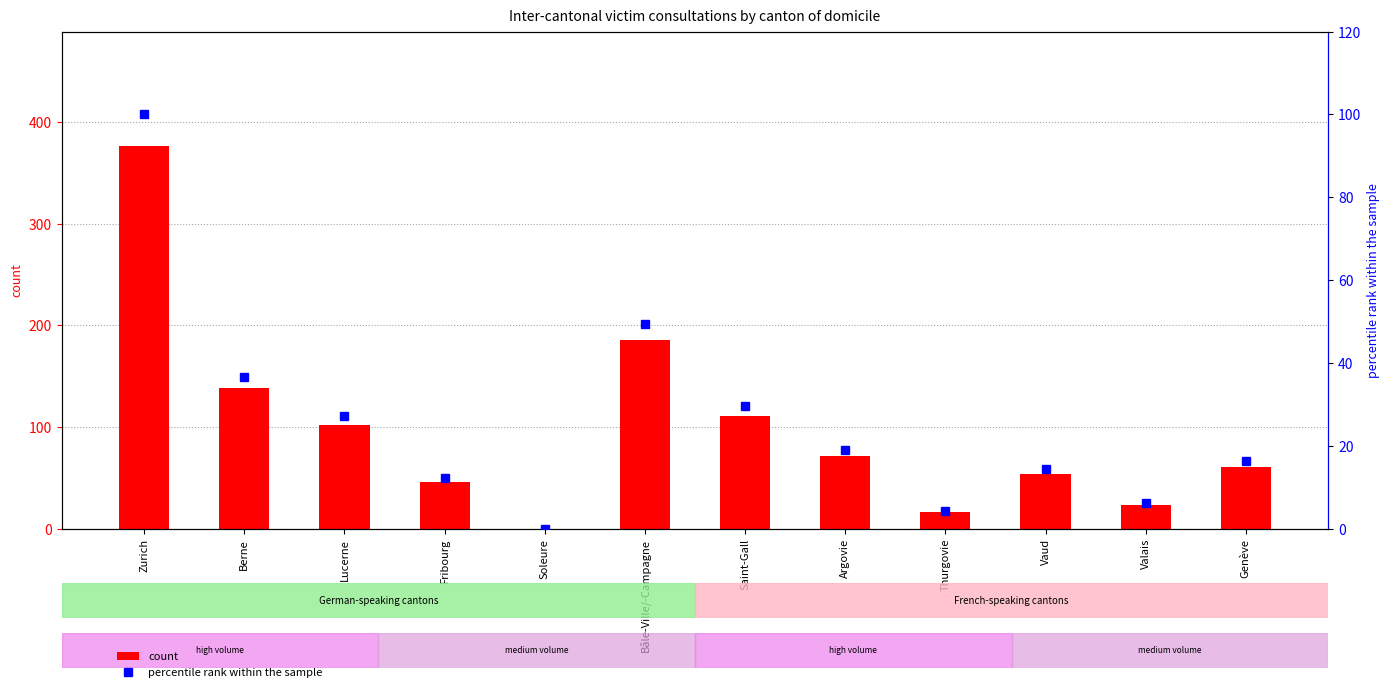

What is the difference between the maximum and minimum values in the percentile rank within the sample series?

100.0